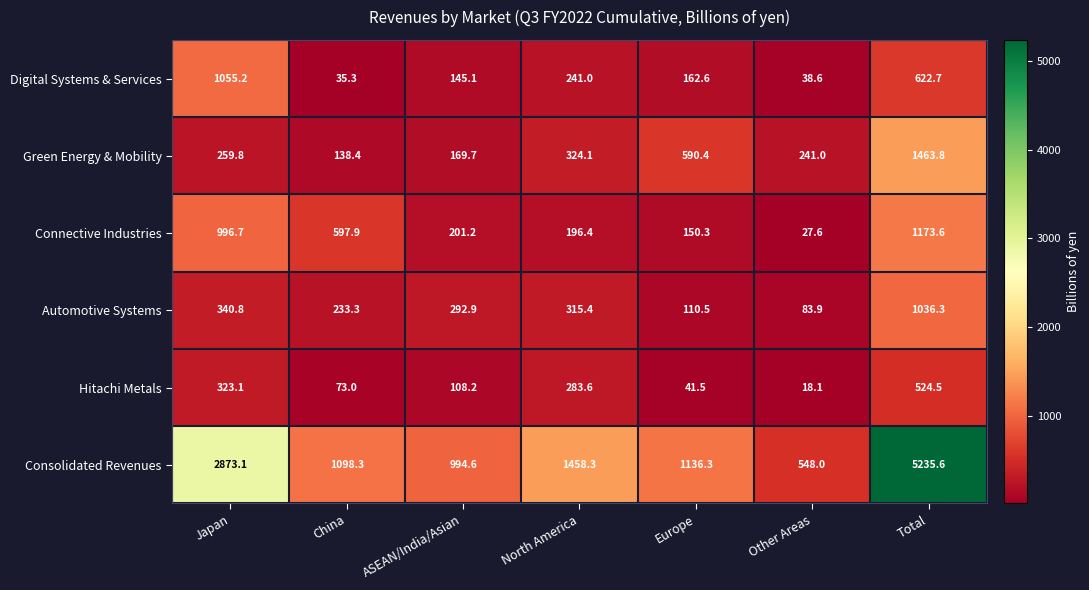

What is the average value of the Consolidated Revenues series?

1906.3